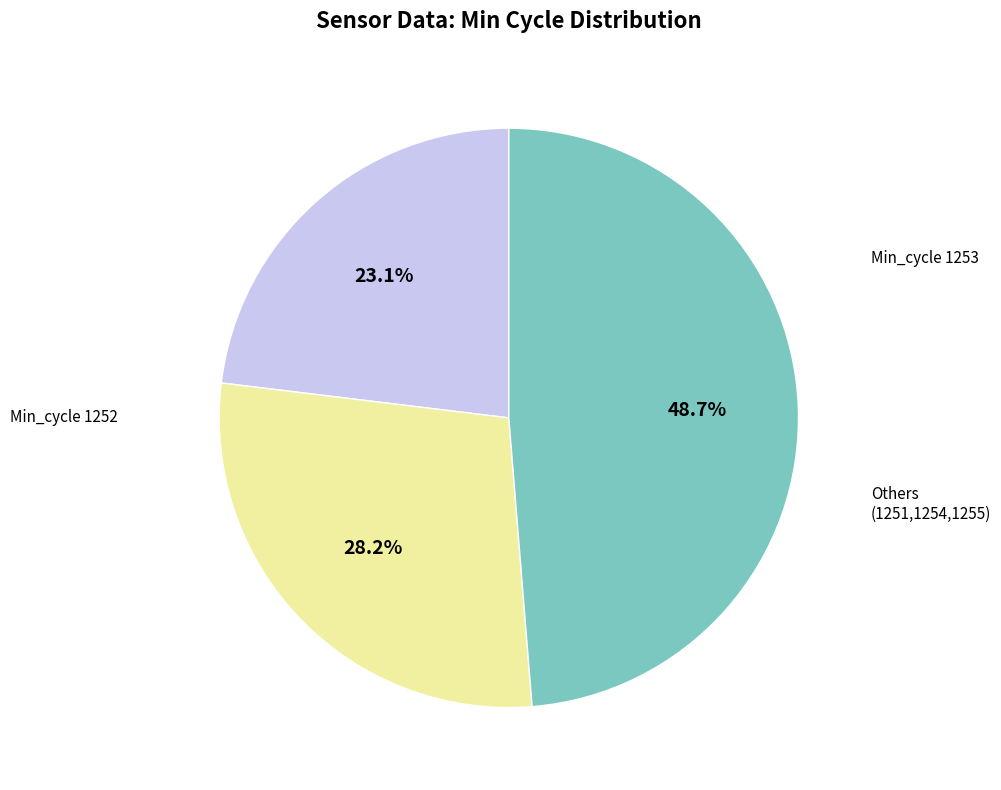

Is there any slice that represents more than half of the pie?

No